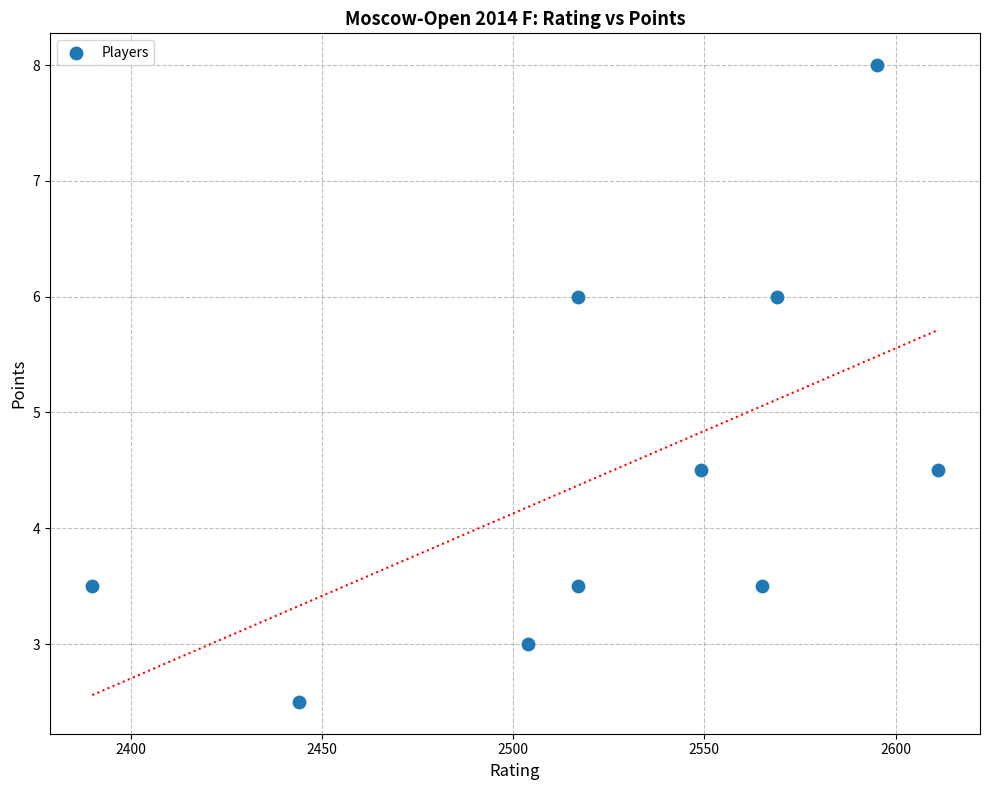

What is the average Y value?

4.5